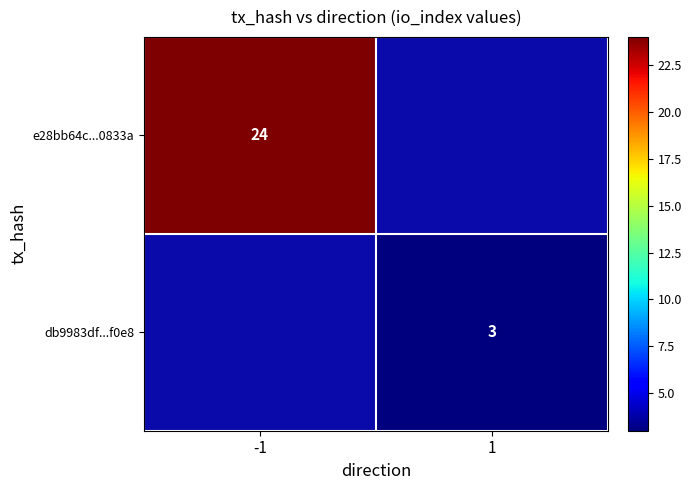

The db9983df...f0e8 series shows 1.9 at 1. True or false?

False